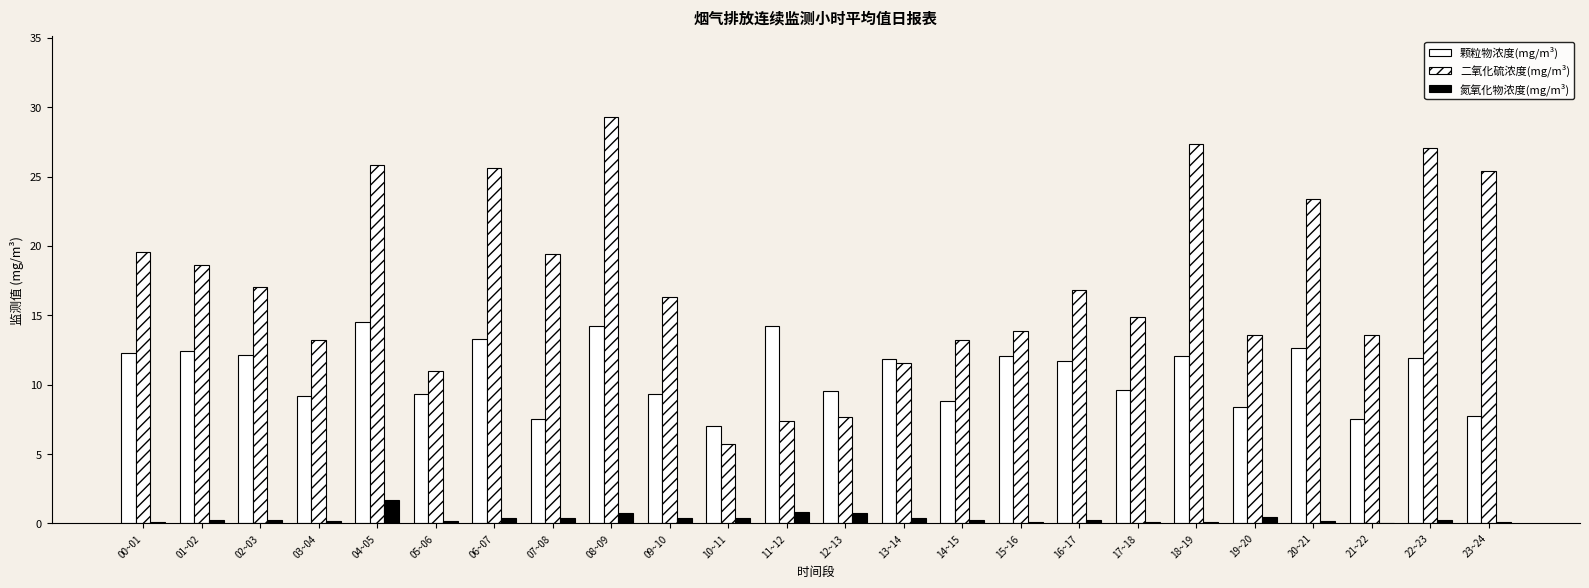

Are the bars horizontal?

No